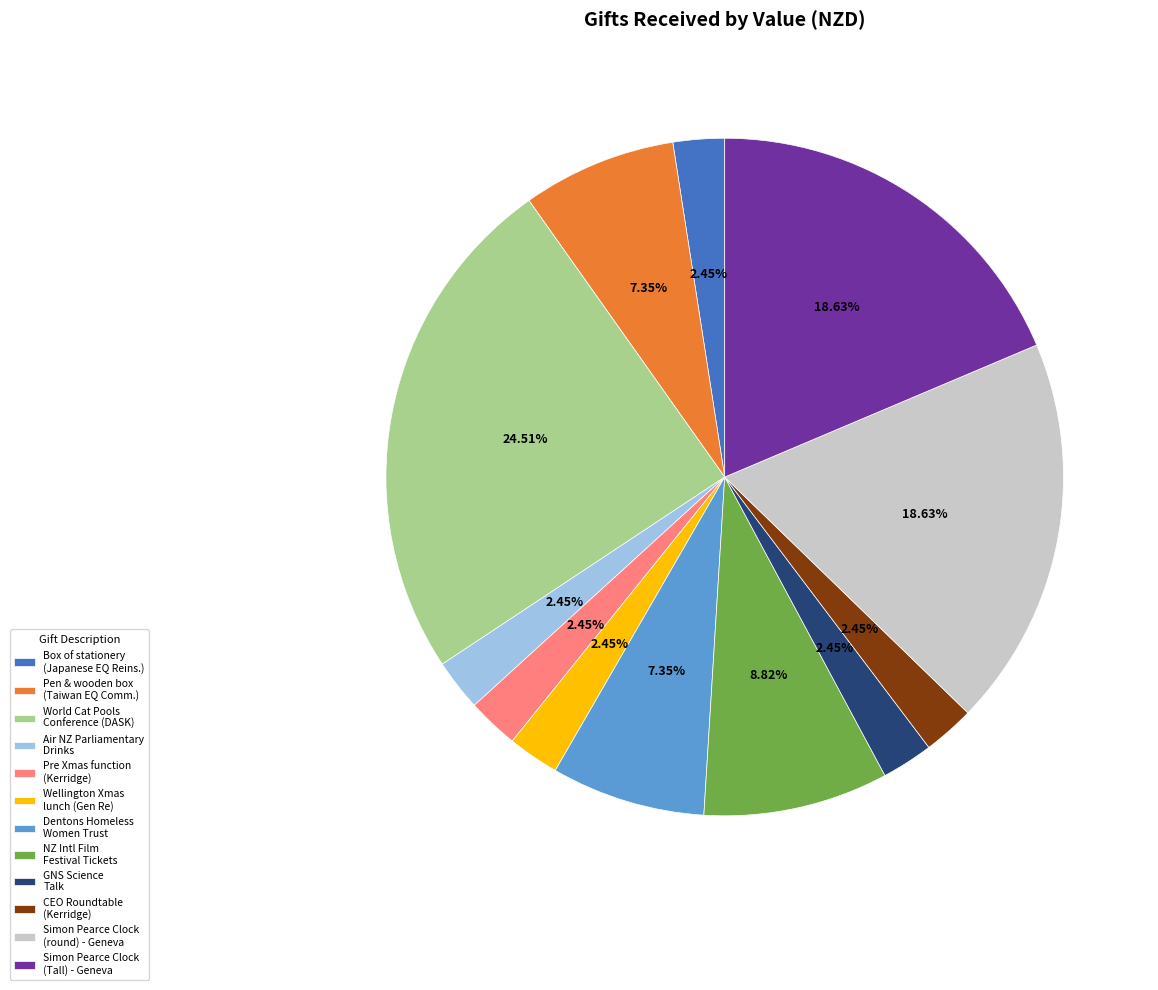

How many segments does this pie chart have?

12